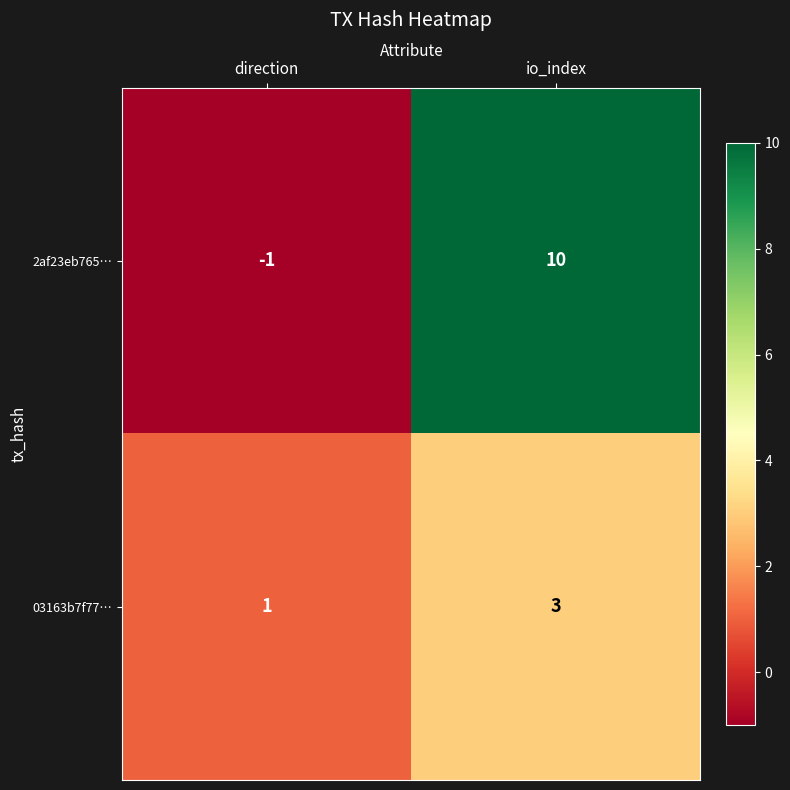

Reading right to left, transcribe all the data shown in this chart.

2af23eb765…: io_index=10	direction=-1
03163b7f77…: io_index=3	direction=1